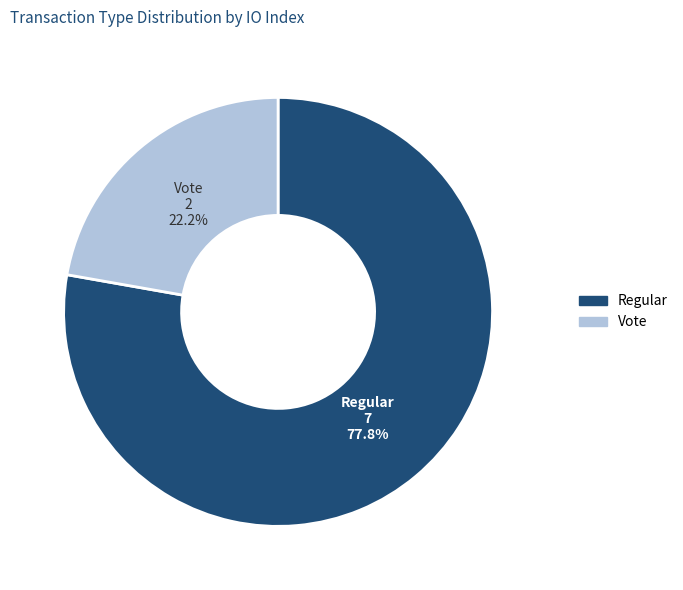

Is it true that Vote is 22% of the pie?

True